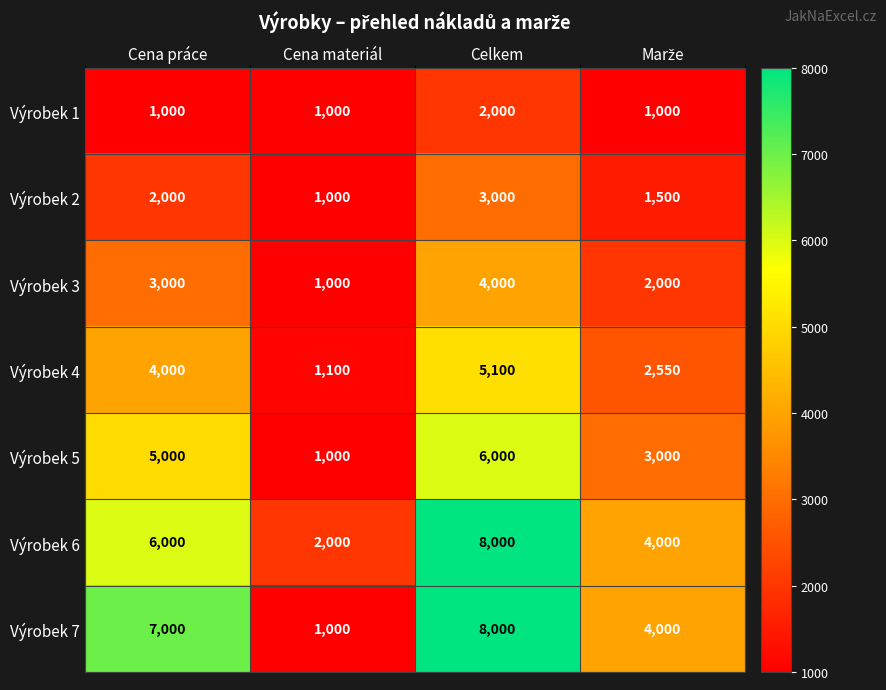

What is the lowest value of the Výrobek 6 series?

2000